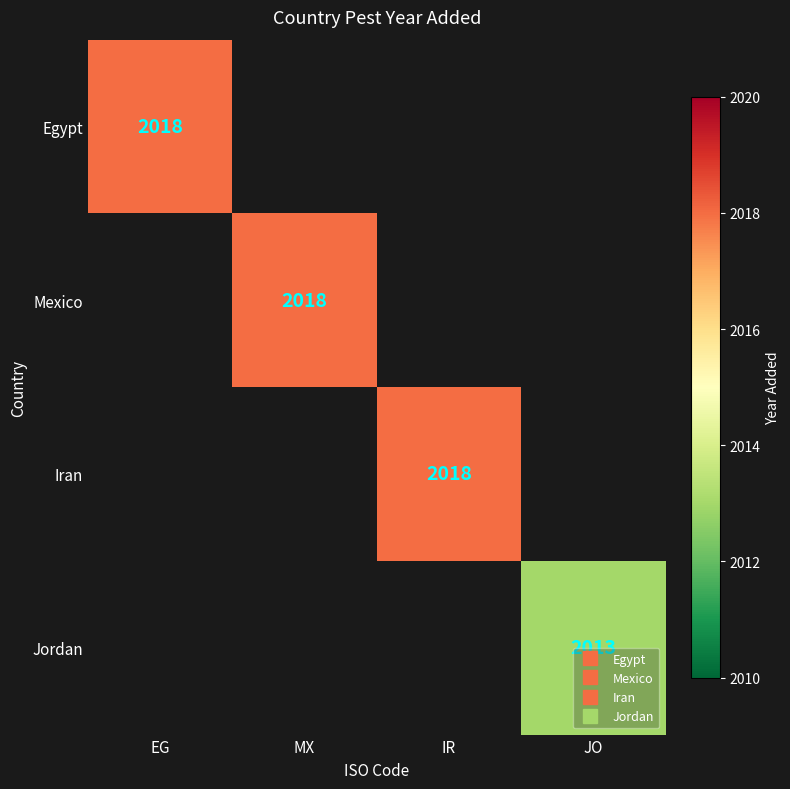

How many positive values does the Egypt series have?

1